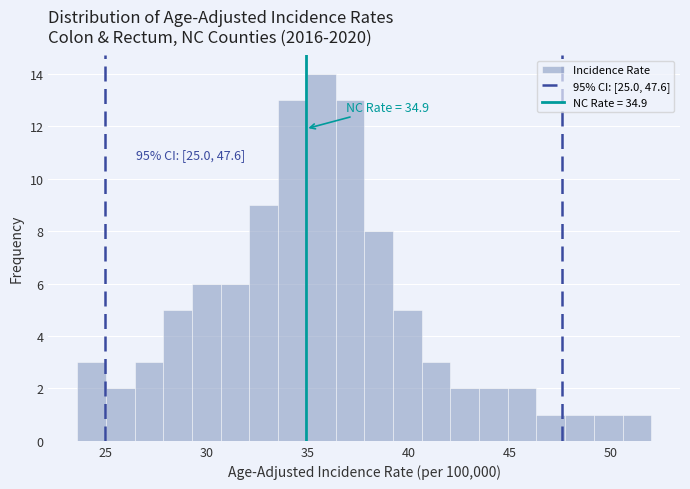

Read against the x-axis, roughly where is the centre of the tallest bar?

35.5